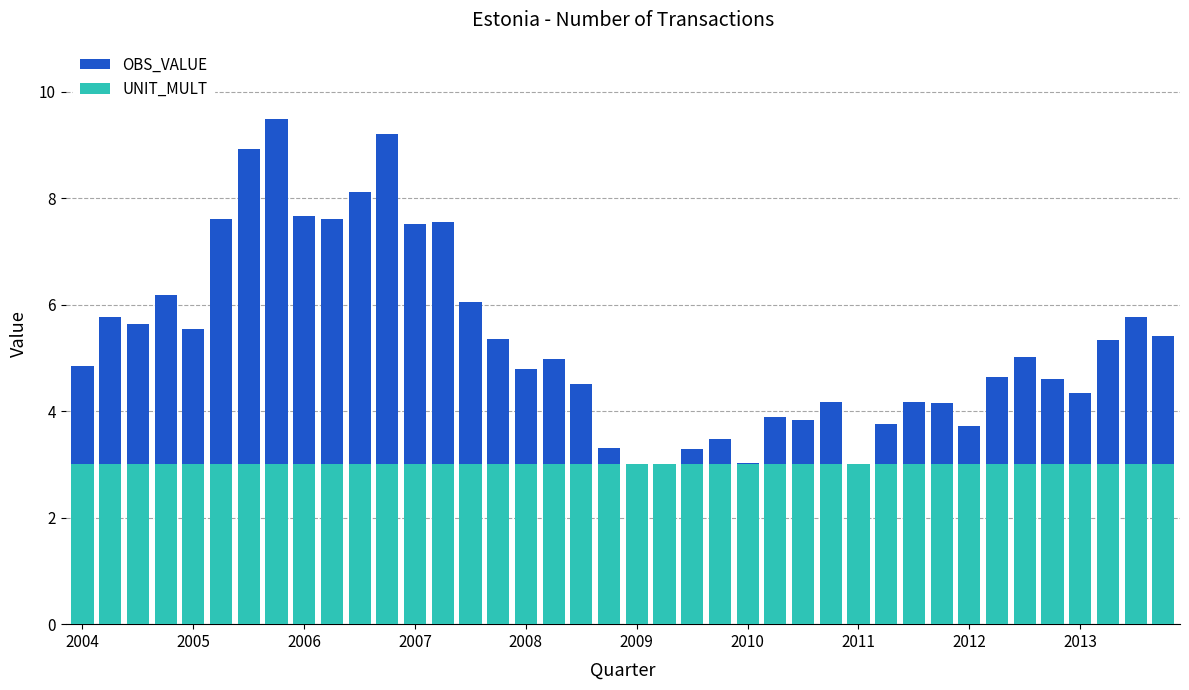

How many bars are there in each group?

2